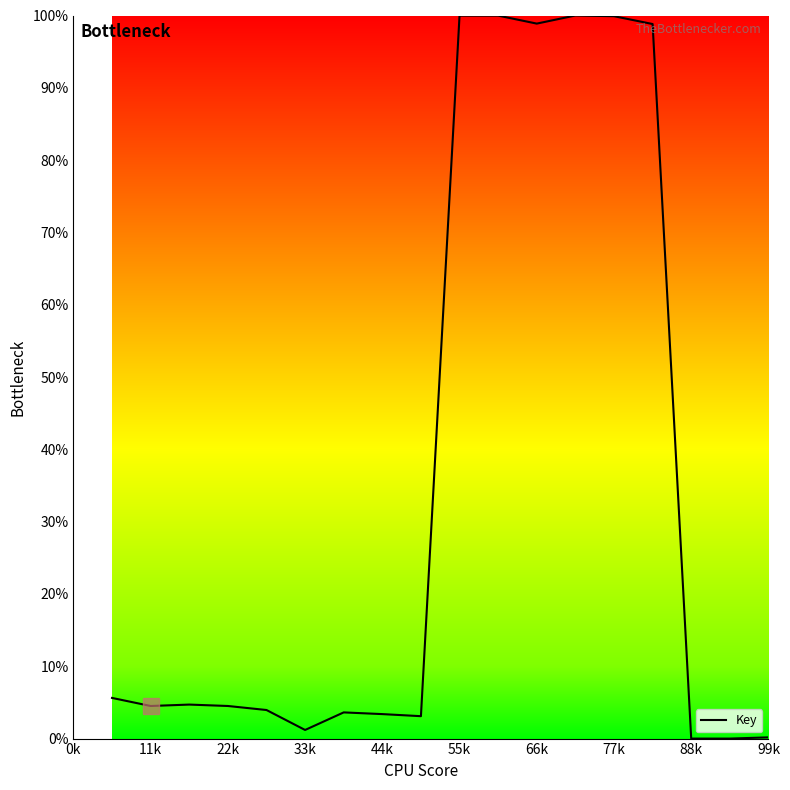

What is the greatest value displayed?

100.0